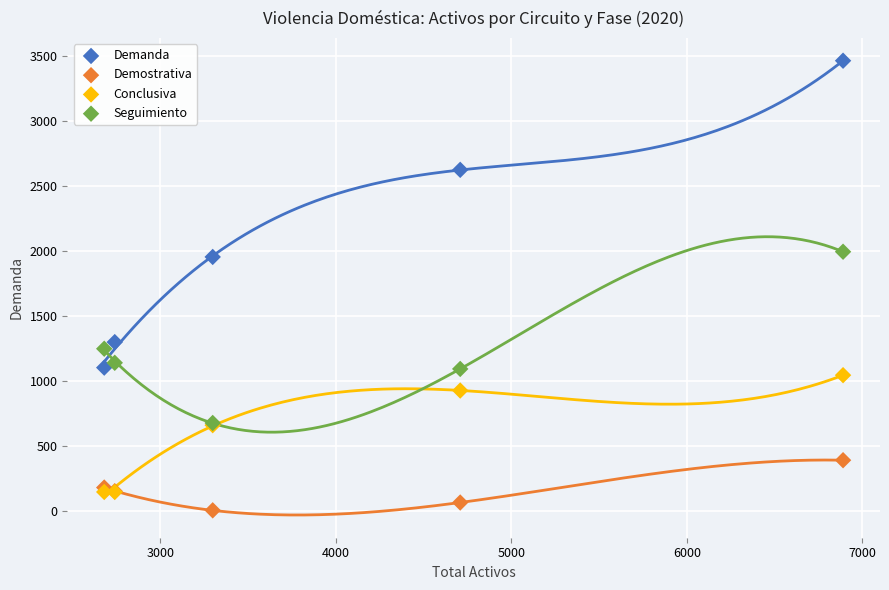

Which series has the largest Y range (max minus min)?

Demanda